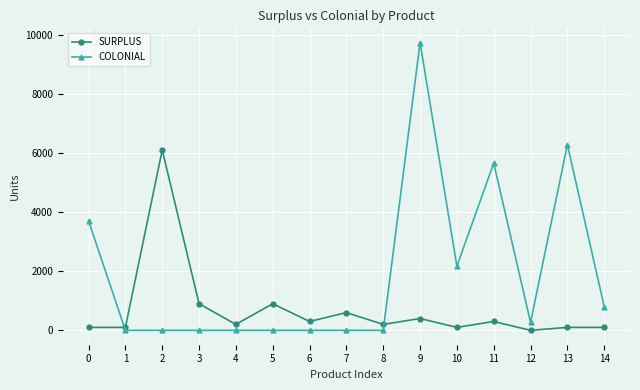

Between 2 and 13, which series saw the biggest shift?

COLONIAL